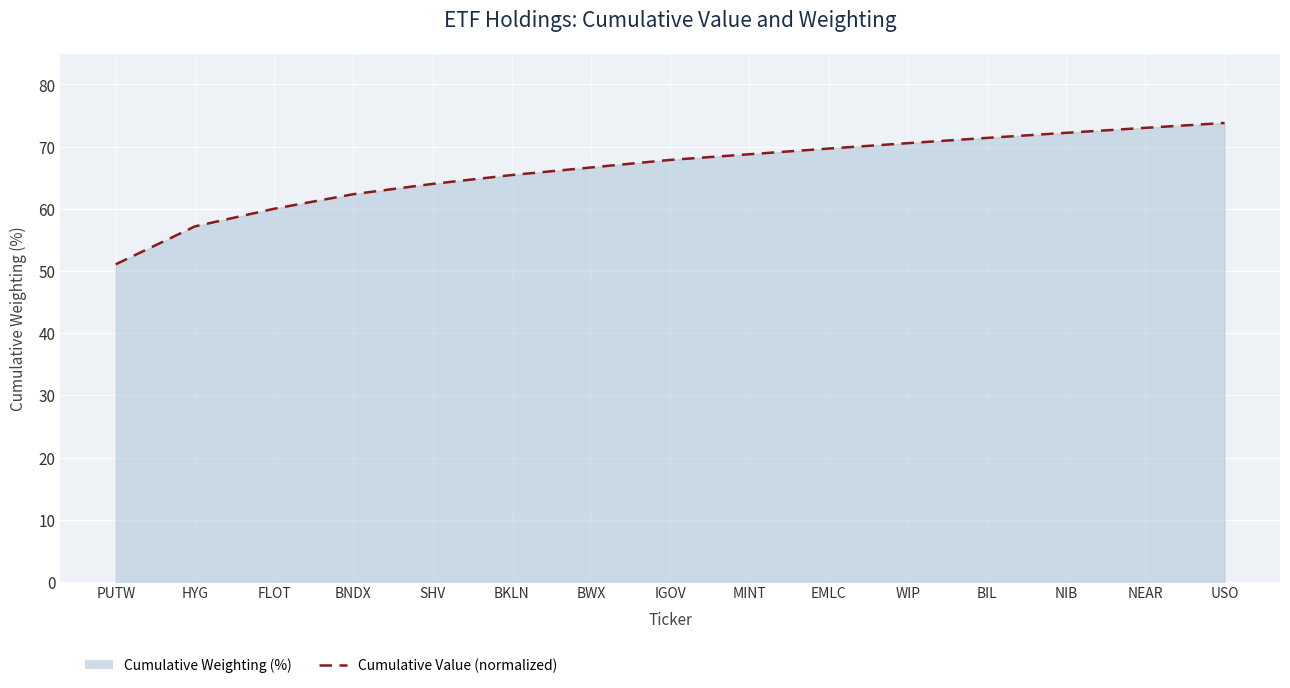

What is the average value?

66.3